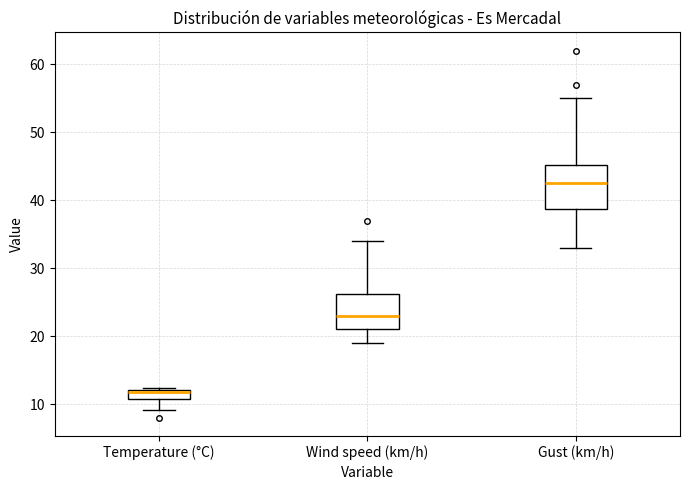

Comparing the boxes themselves (not the whiskers), which one is the tallest?

Gust (km/h)